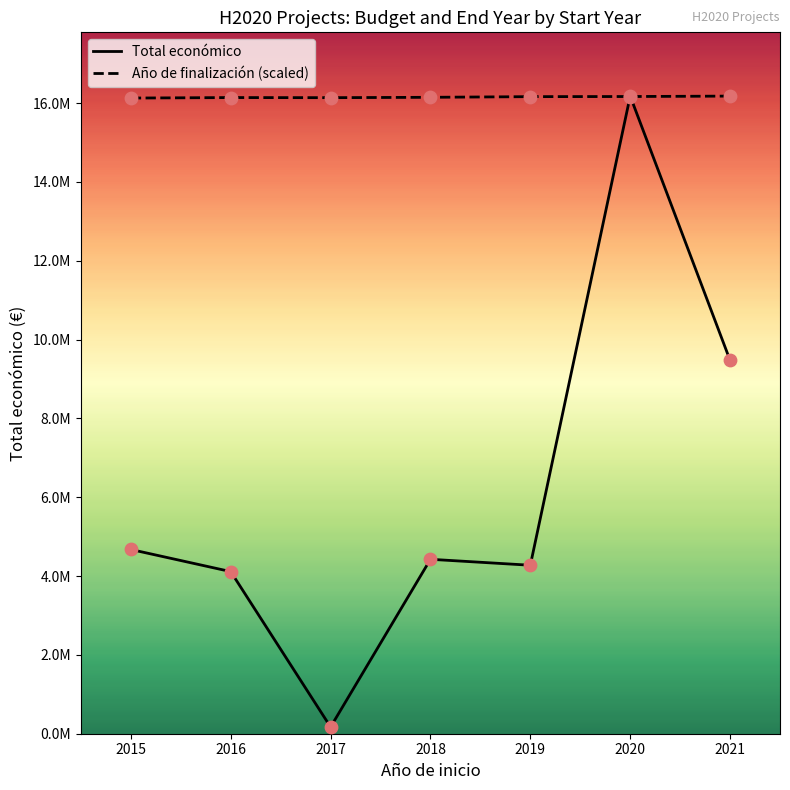

Which series has the largest total across all categories?

Año de finalización (scaled)